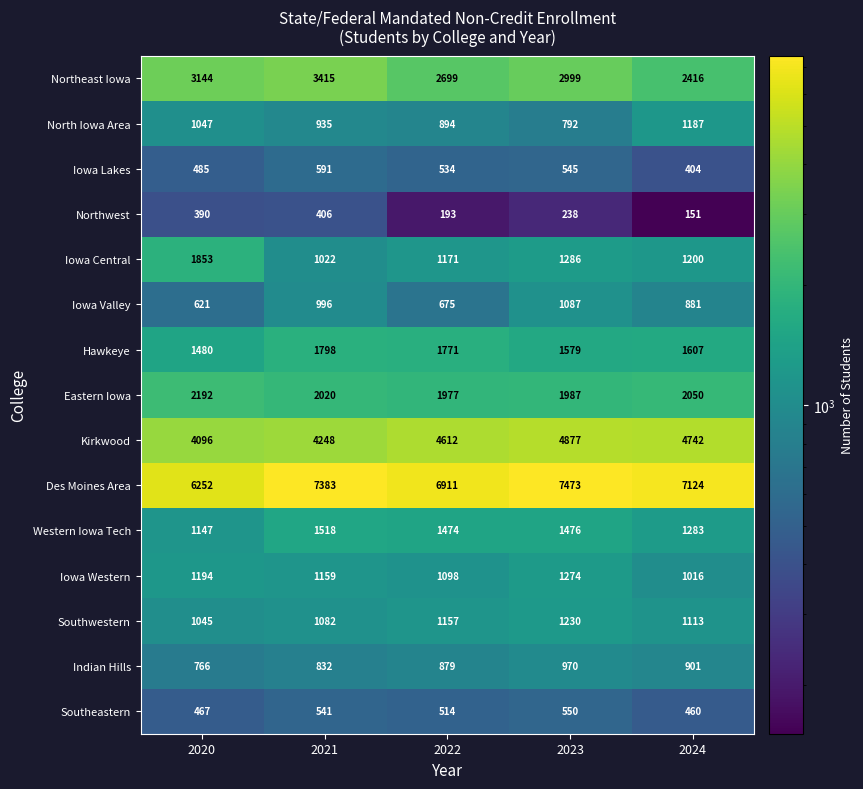

The Eastern Iowa series shows 544 at 2022. True or false?

False